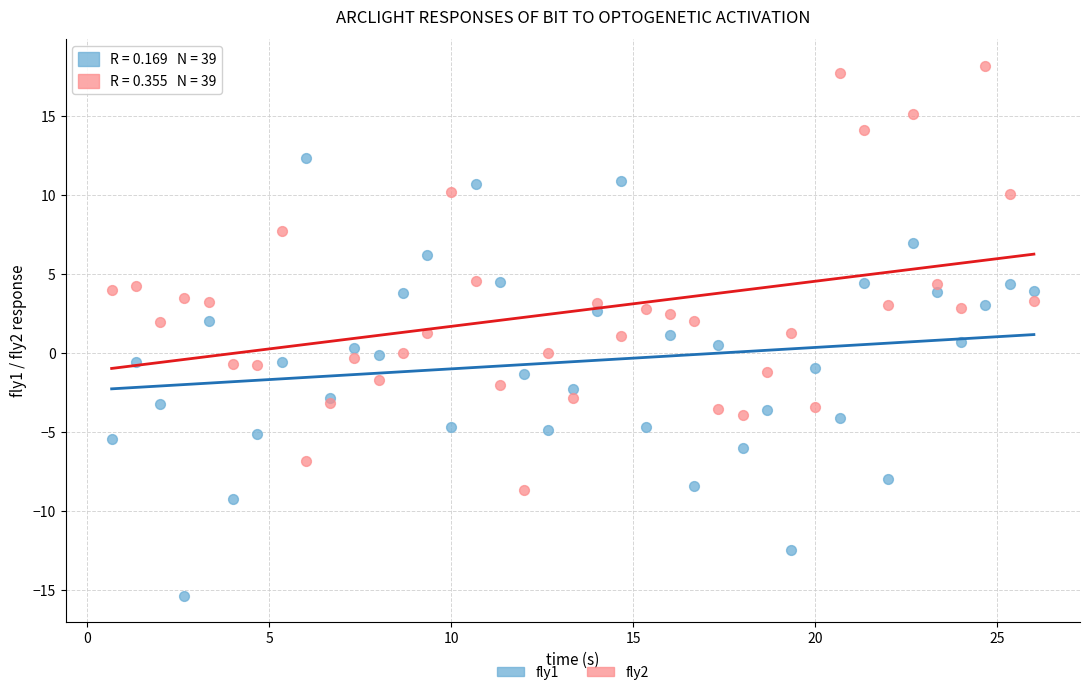

Which series reaches the maximum Y coordinate?

fly2